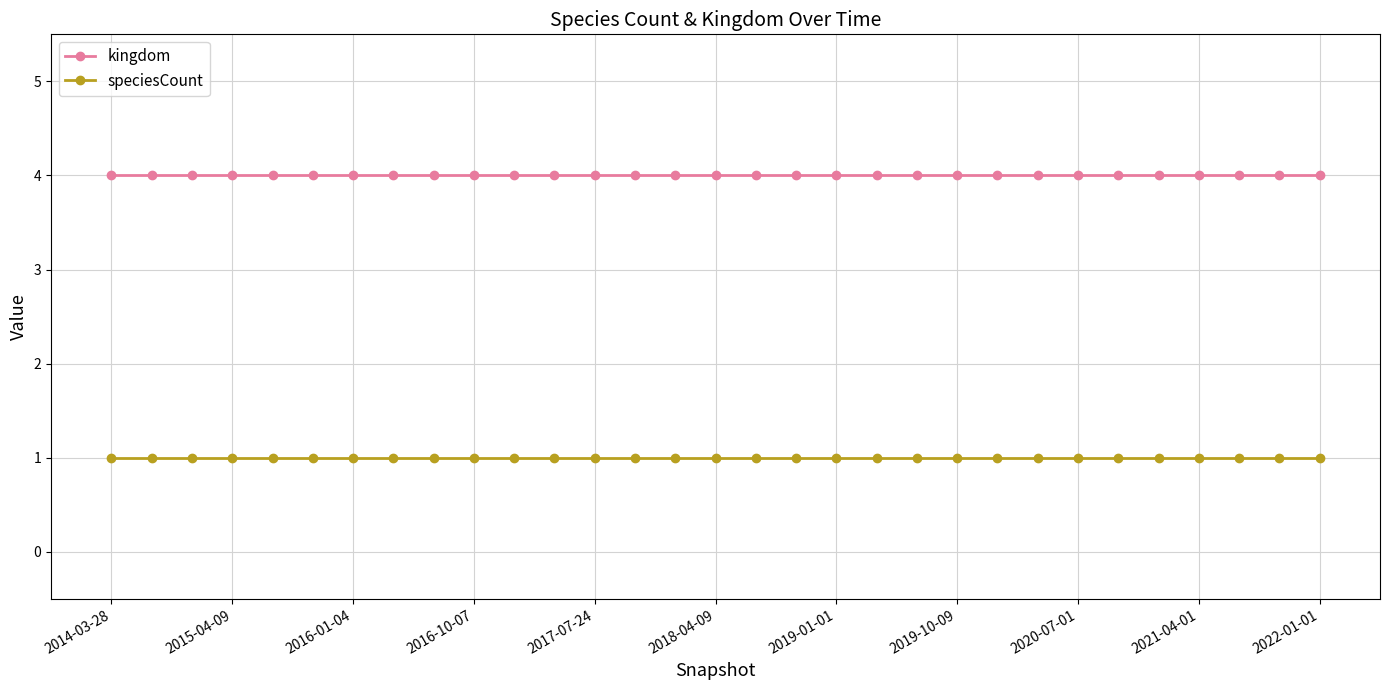

Which series has the largest total across all categories?

kingdom